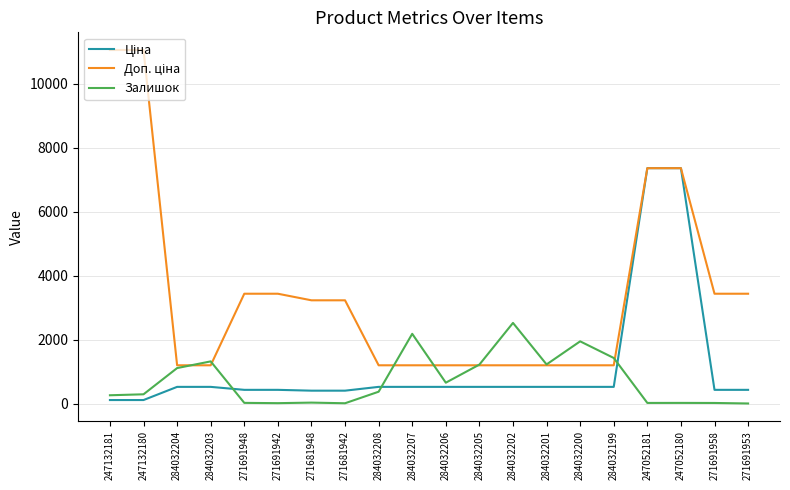

The Залишок series shows 396.5 at 284032204. True or false?

False